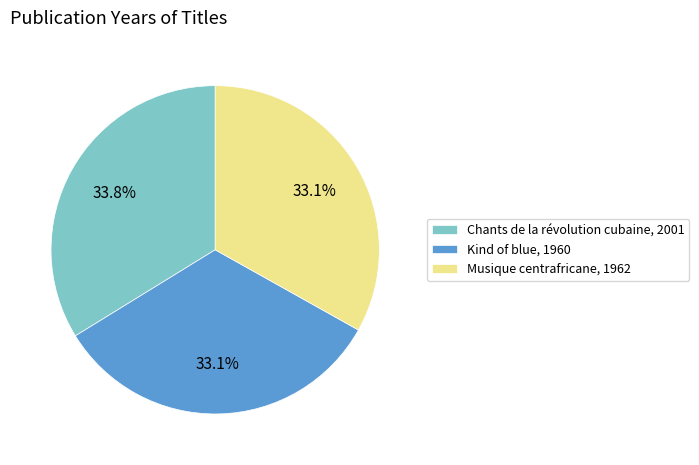

Approximately how many times larger is the value at Kind of blue, 1960 compared to Chants de la révolution cubaine, 2001?

1.0